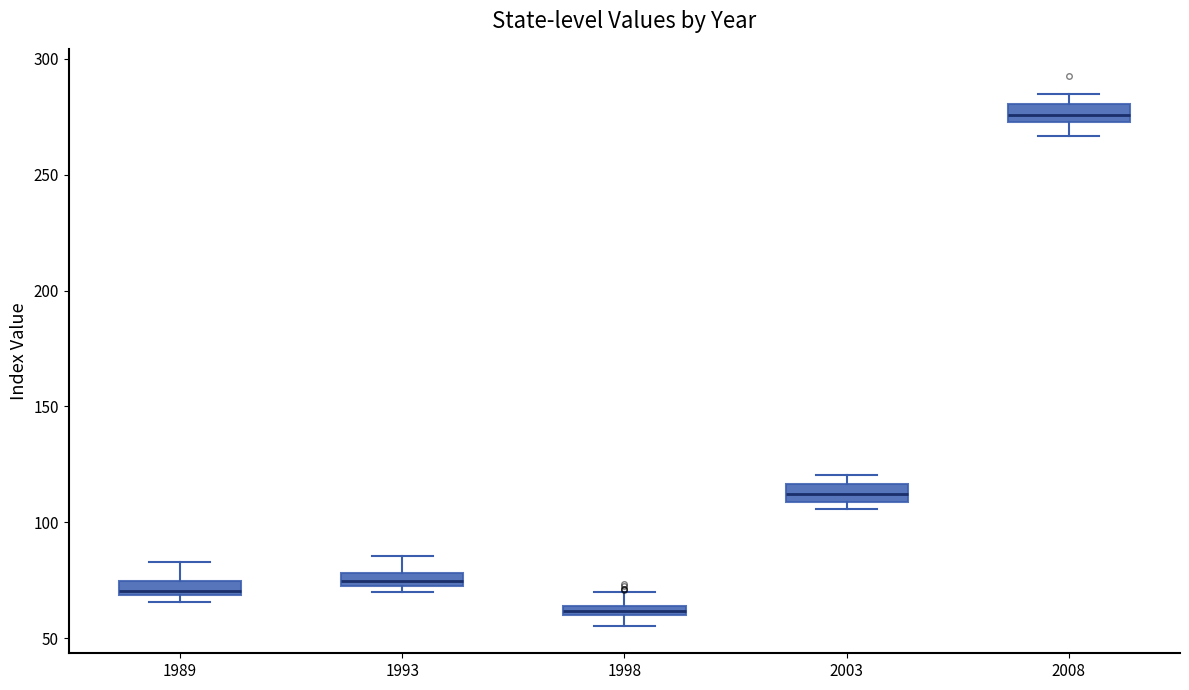

Which box has the lowest median line?

1998